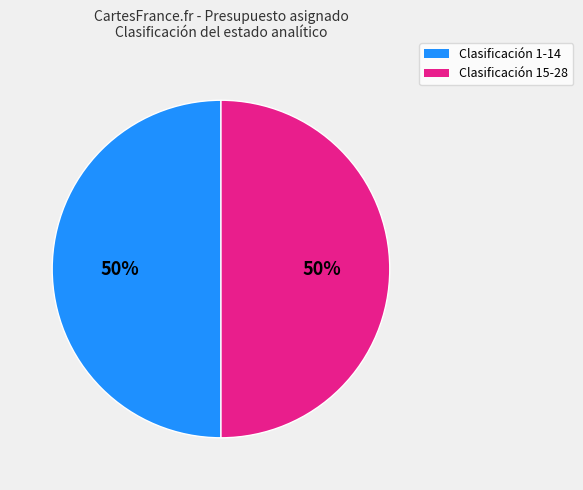

To the nearest percent, what is the average slice percentage?

50%